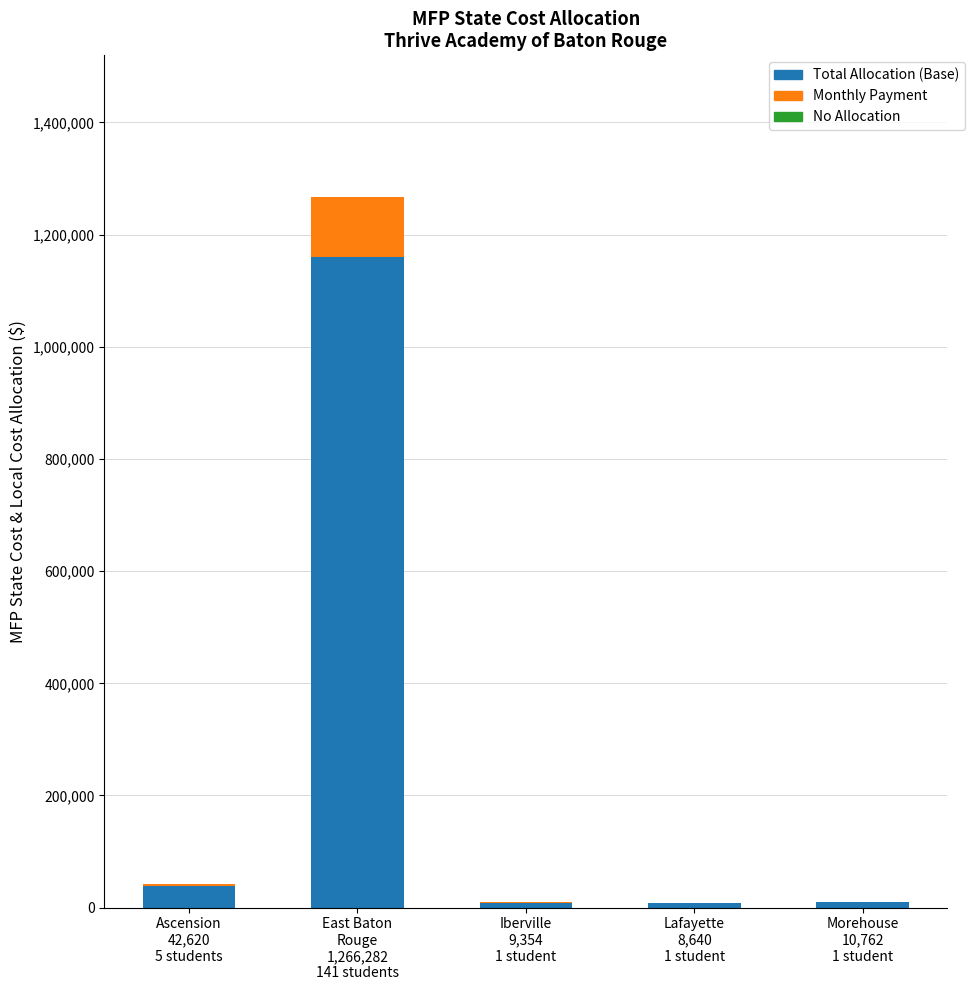

What is the highest value of the Total Allocation (Base) series?

1160758